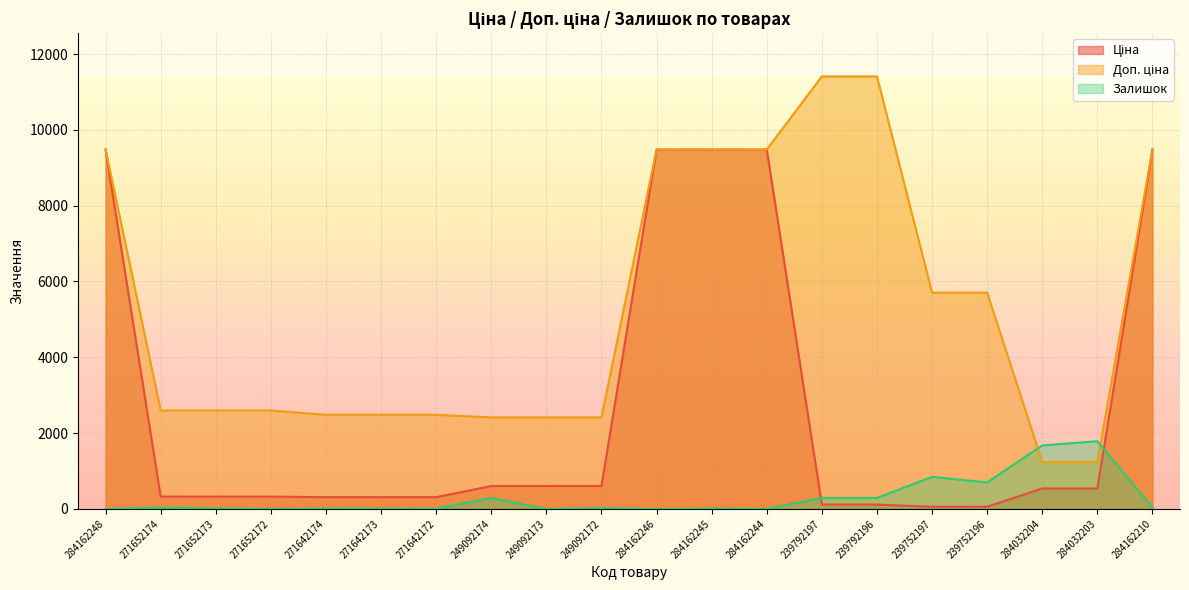

Which series has the largest total across all categories?

Доп. ціна